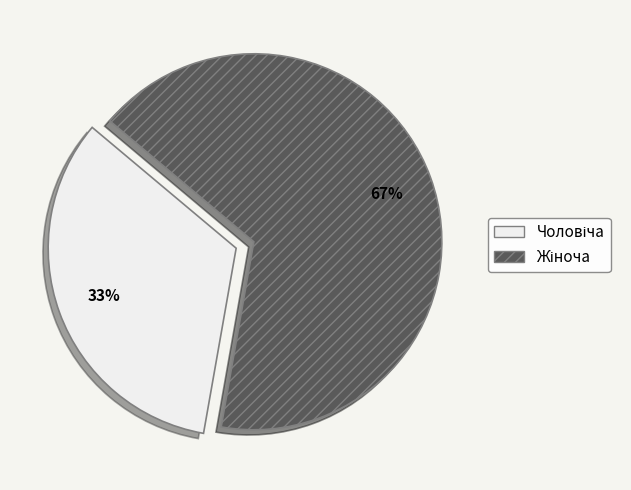

Is there a majority slice in this chart?

Yes